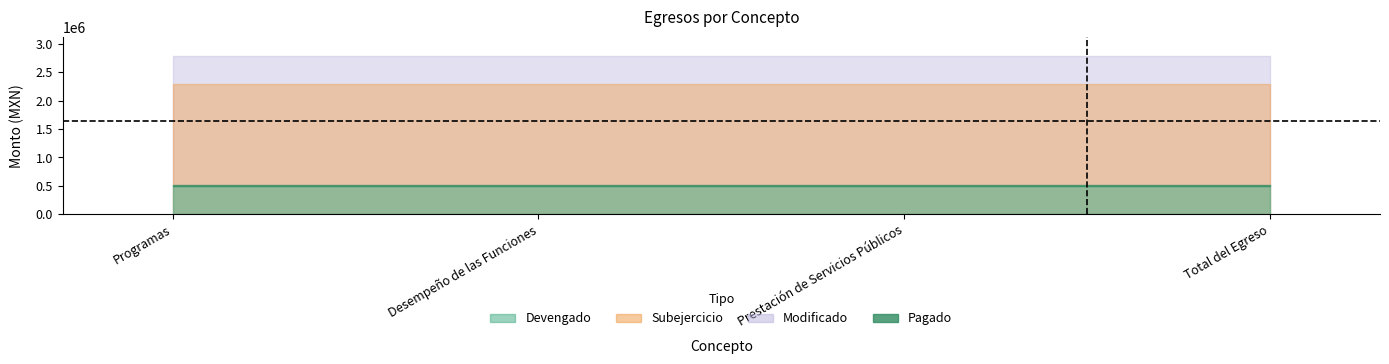

At how many categories does at least one series exceed 1513782?

4